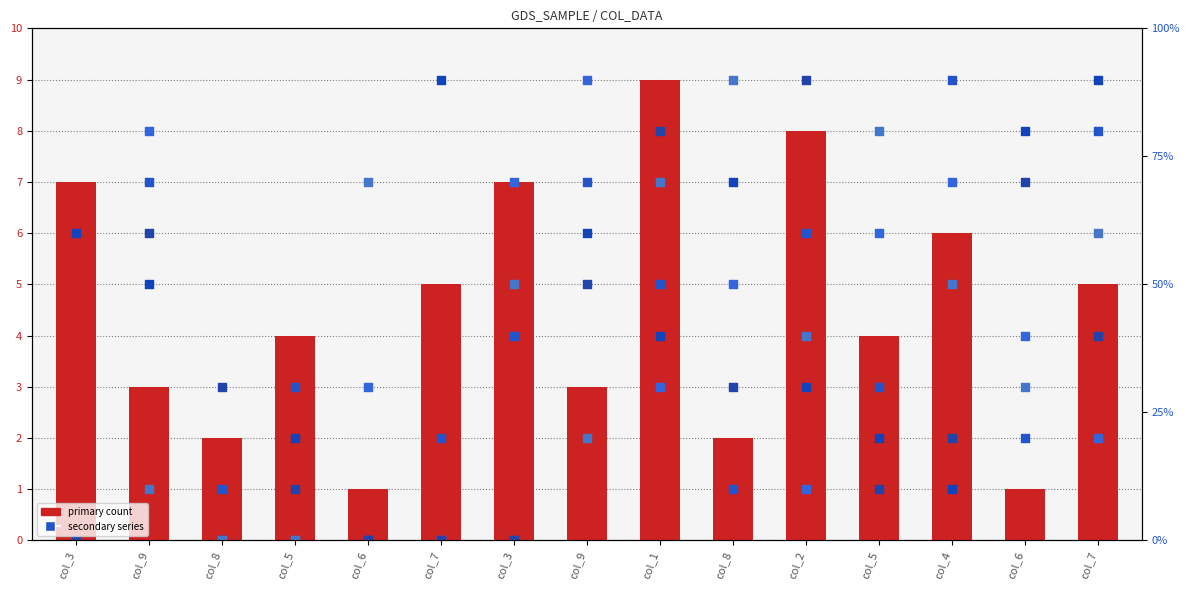

At which category is the sum across all series the highest?

col_9